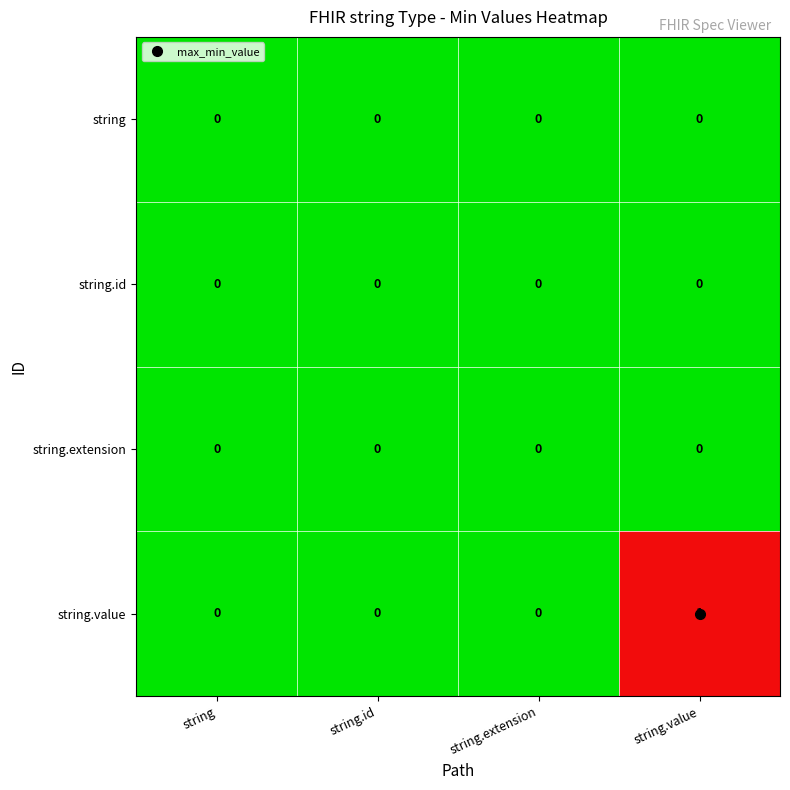

Which series has the largest range (max minus min)?

string.value